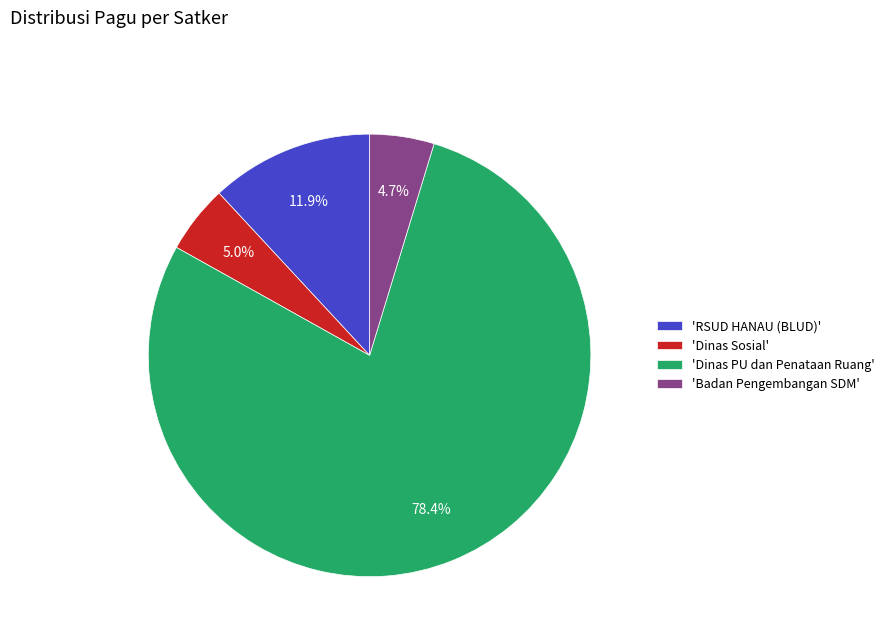

Which slice is the largest?

'Dinas PU dan Penataan Ruang'